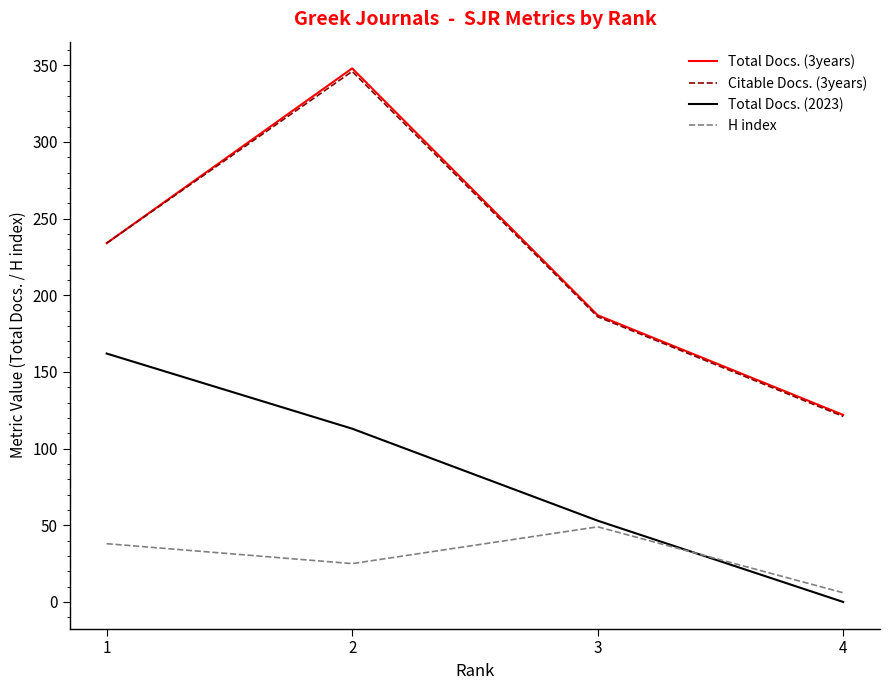

What are all the series names shown in the legend?

Total Docs. (3years), Citable Docs. (3years), Total Docs. (2023), H index